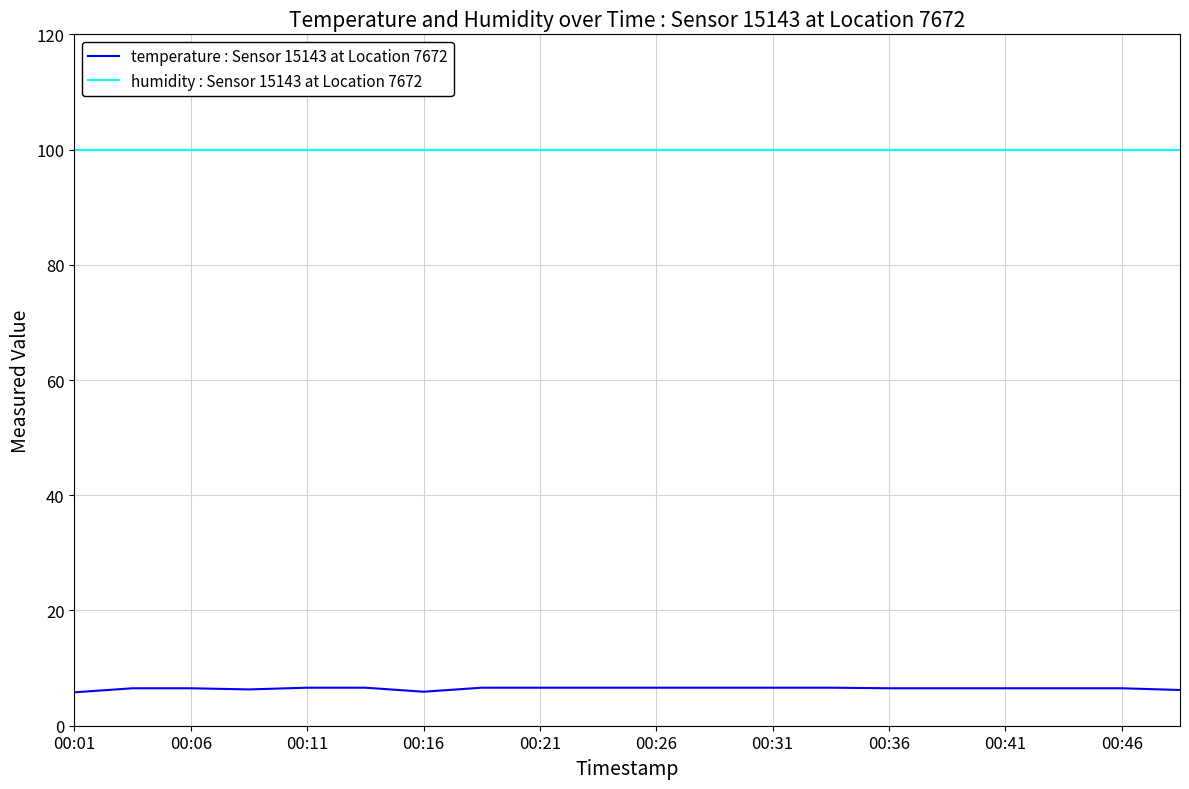

List the series in order of their overall mean, highest first.

humidity : Sensor 15143 at Location 7672, temperature : Sensor 15143 at Location 7672